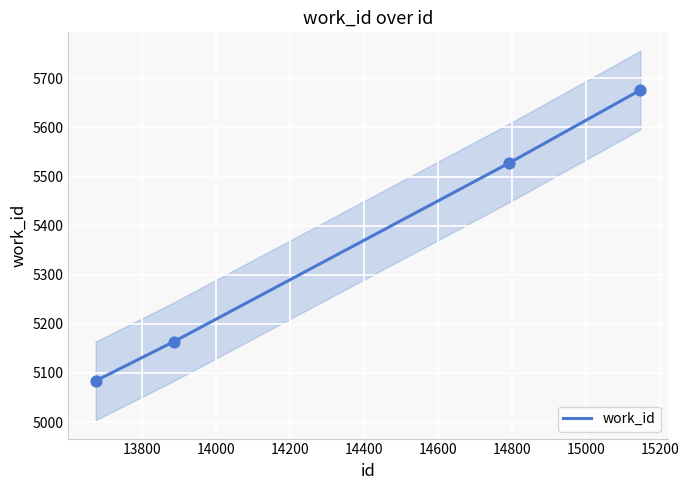

True or false: work_id has more than 0 interior local peaks.

False